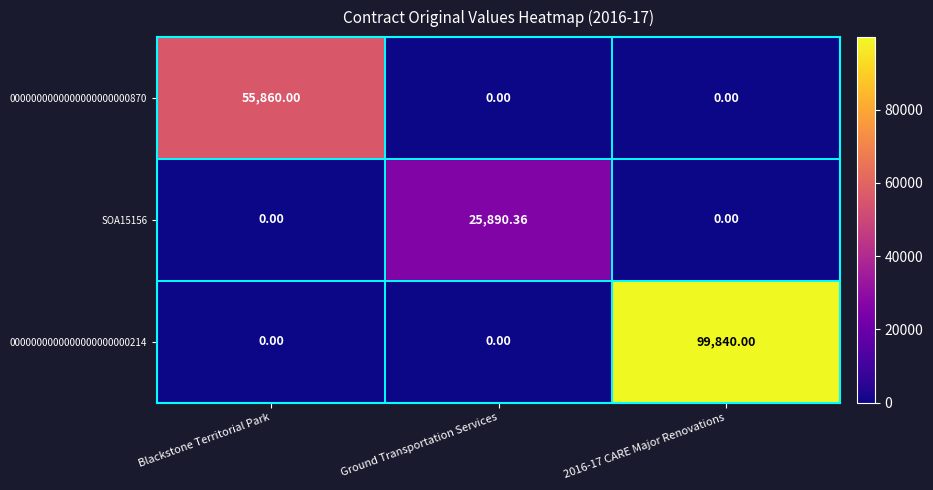

How many data points does each series have?

3